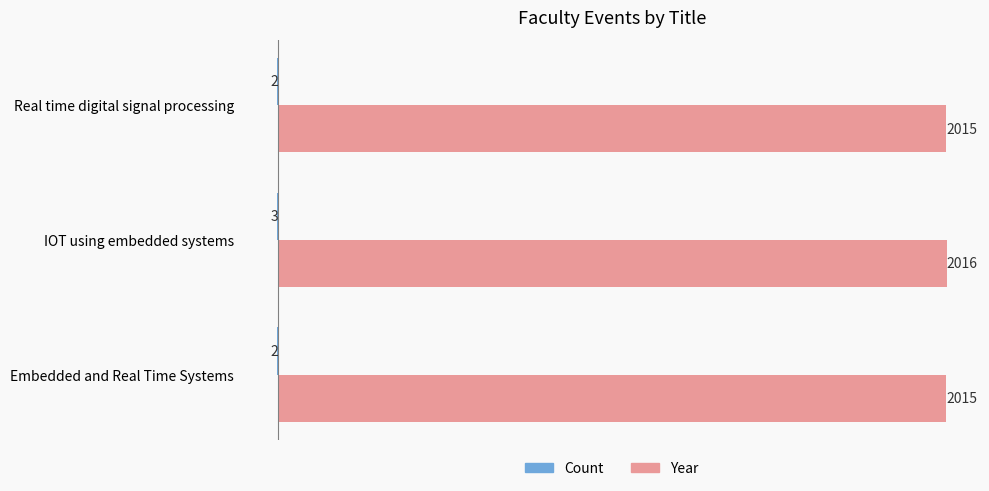

What is the maximum value for Year?

2016